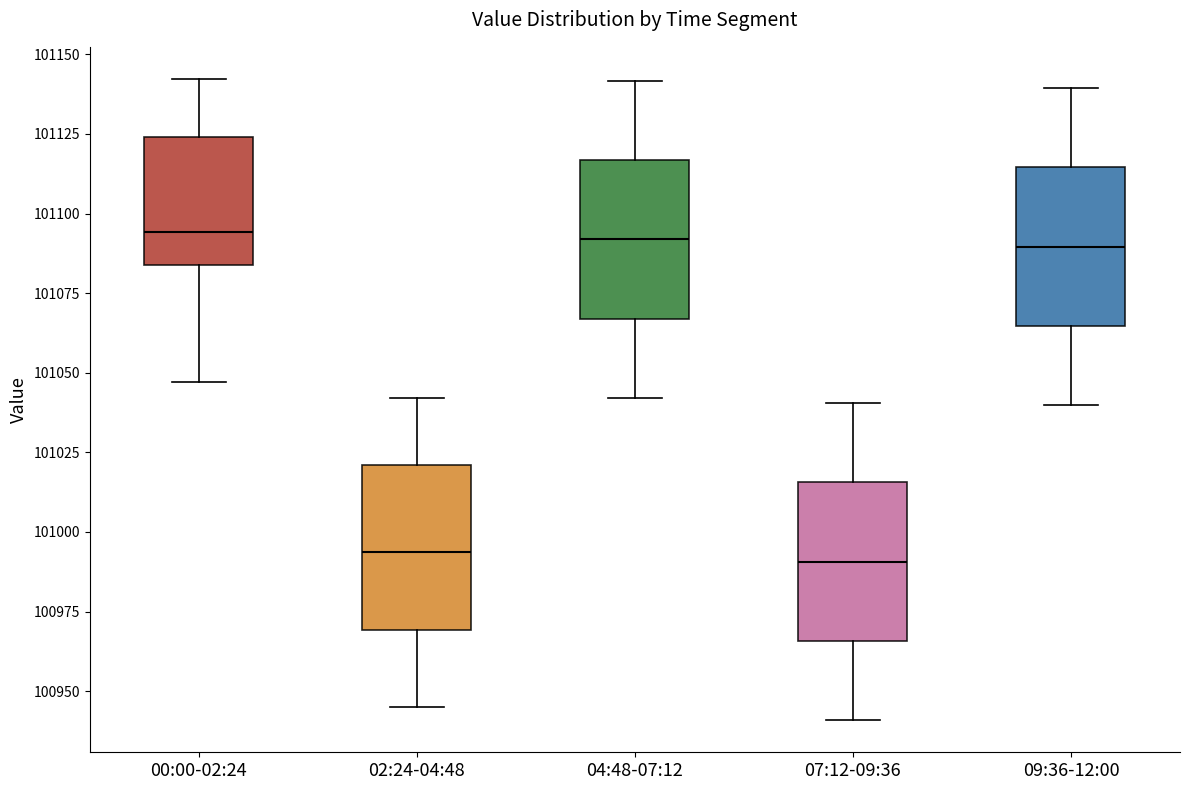

Where is the upper edge of the box for 02:24-04:48 on the y-axis? The values are not printed on the chart, so give them approximately, as read against the axis.

101020